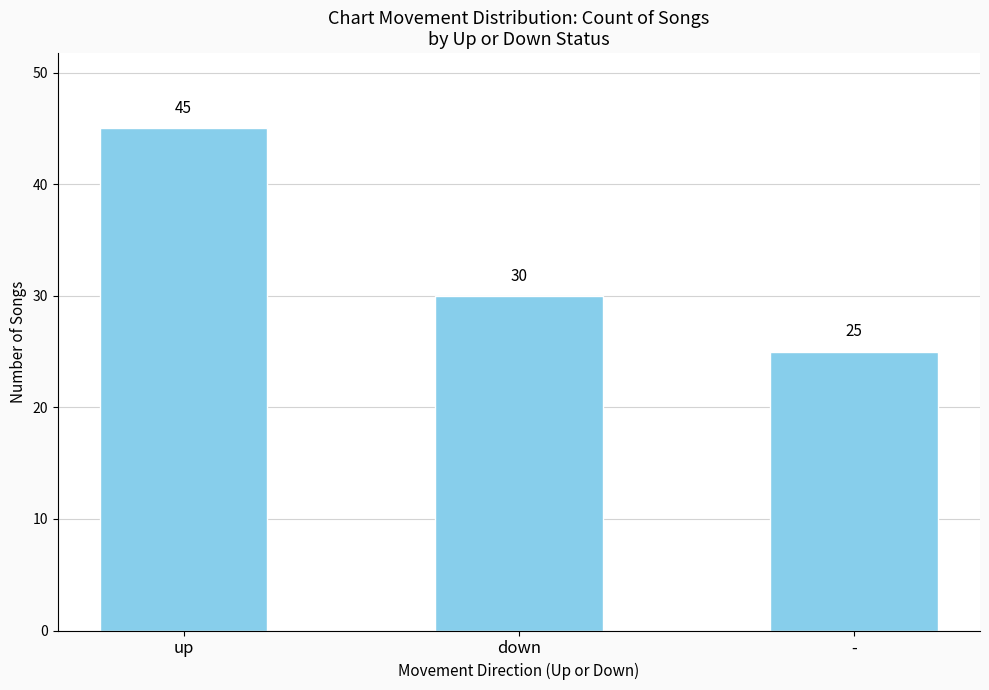

What is the sum of the values at down and -?

55